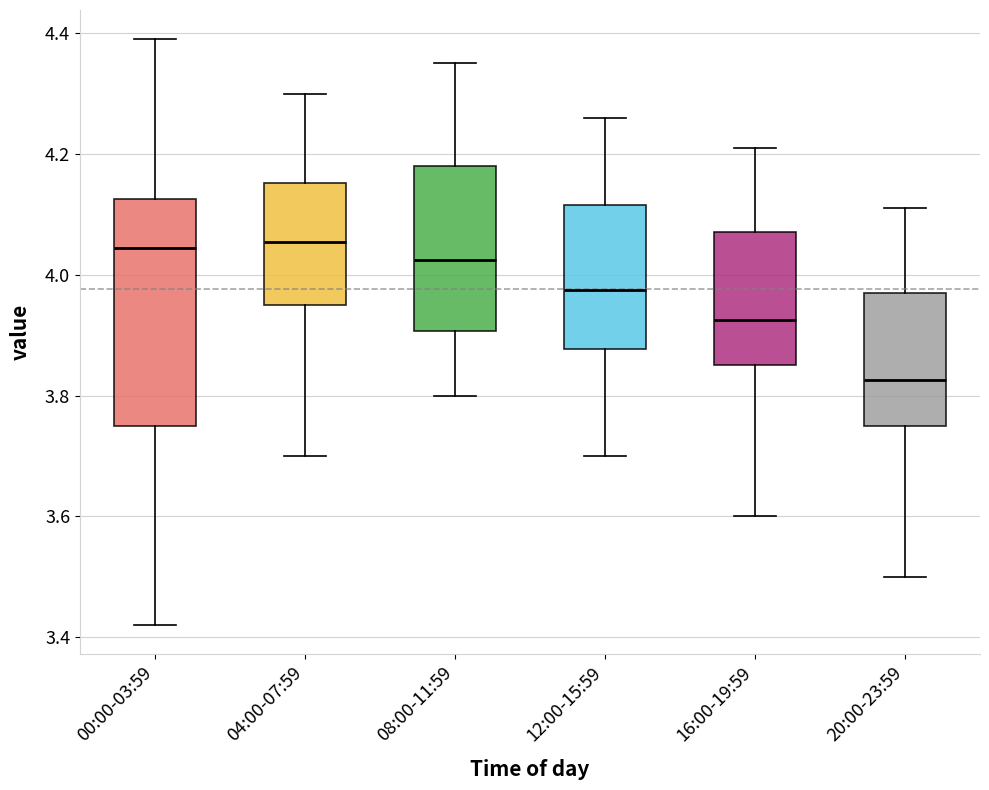

Where is the lower edge of the box for 00:00-03:59 on the y-axis? The values are not printed on the chart, so give them approximately, as read against the axis.

3.76